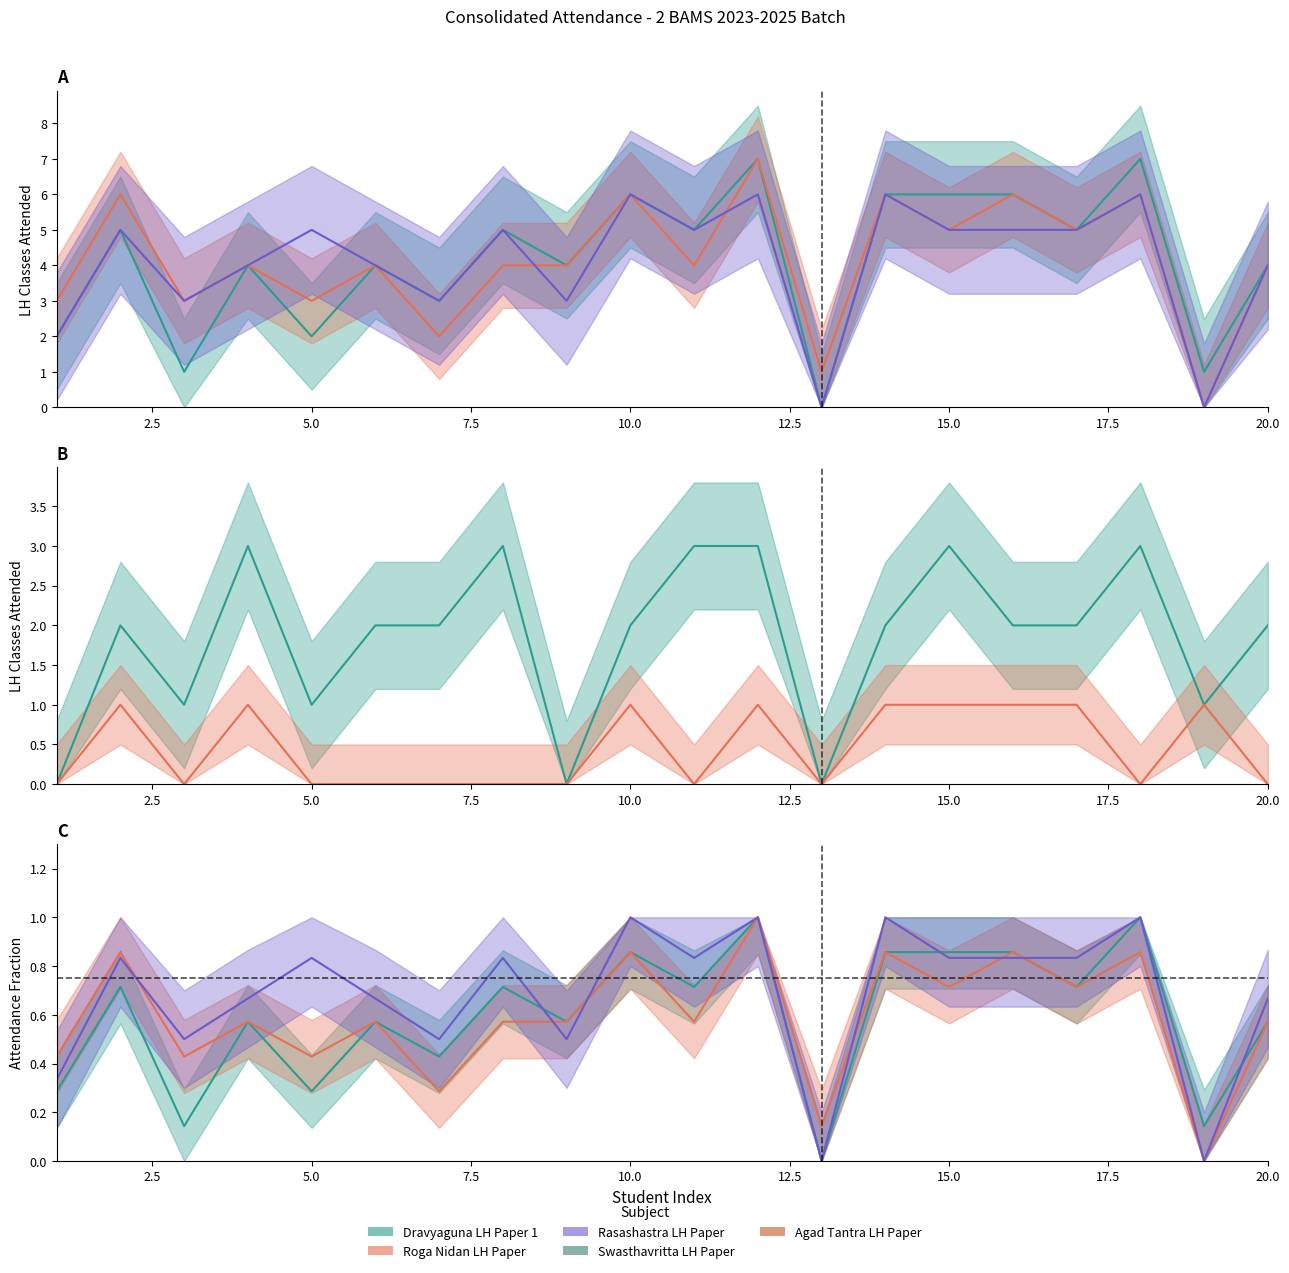

Rank the categories by Dravyaguna LH Paper 1 value from highest to lowest.

12, 18, 10, 14, 15, 16, 2, 8, 11, 17, 4, 6, 9, 20, 7, 1, 5, 3, 19, 13